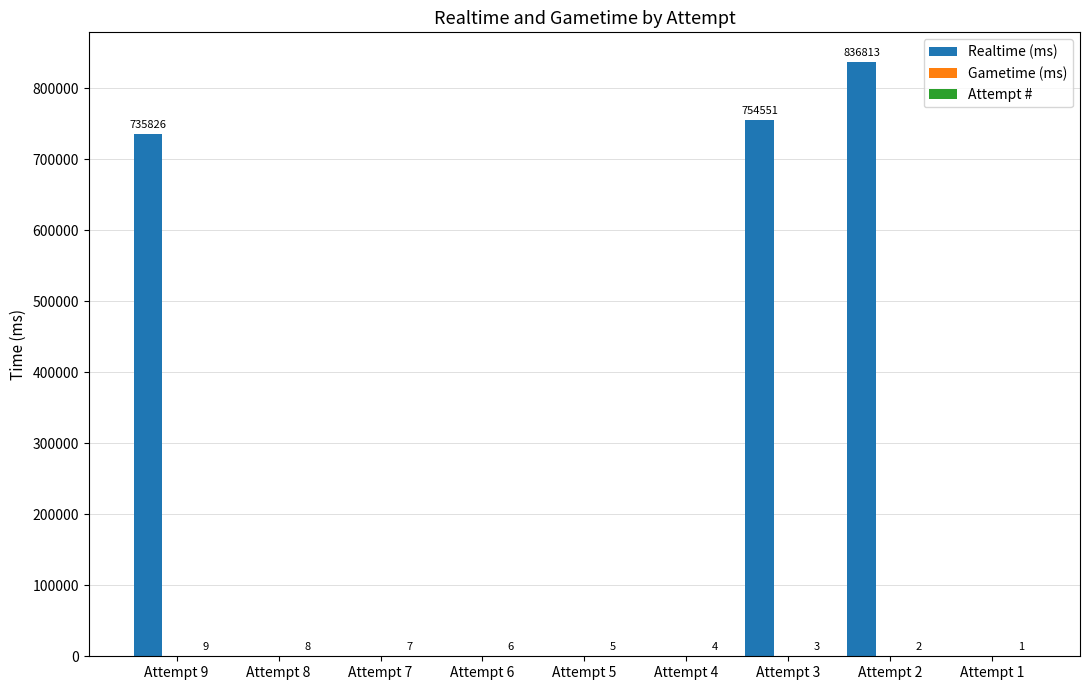

What is the maximum value shown in the chart?

836813